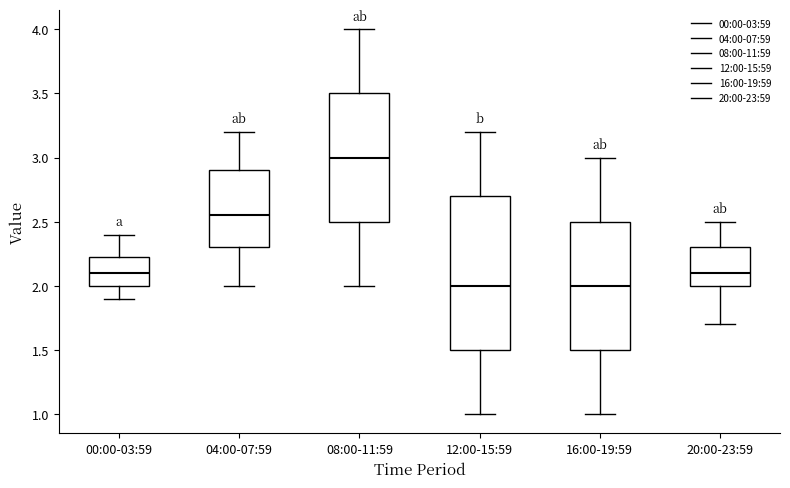

Where does the median line of the box for 08:00-11:59 sit on the y-axis? The values are not printed on the chart, so give them approximately, as read against the axis.

3.00